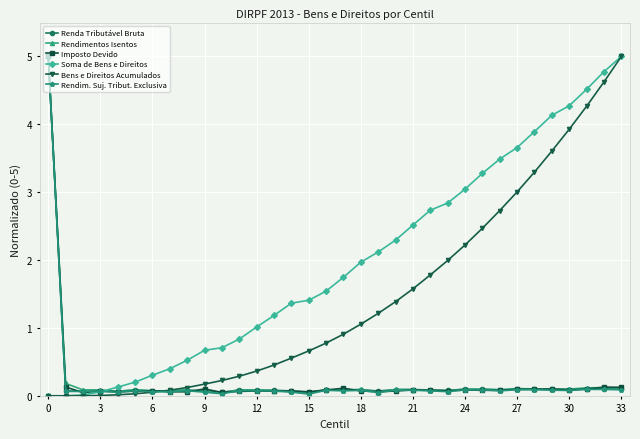

What is the value of the Soma de Bens e Direitos point at the 19th from the left?

2.0